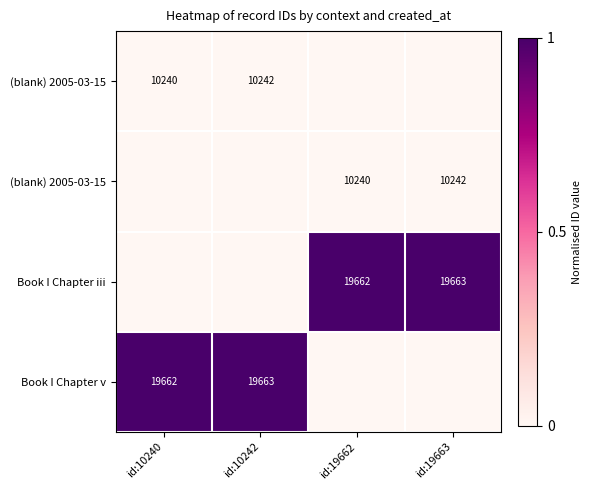

At how many categories does at least one series exceed 0?

4